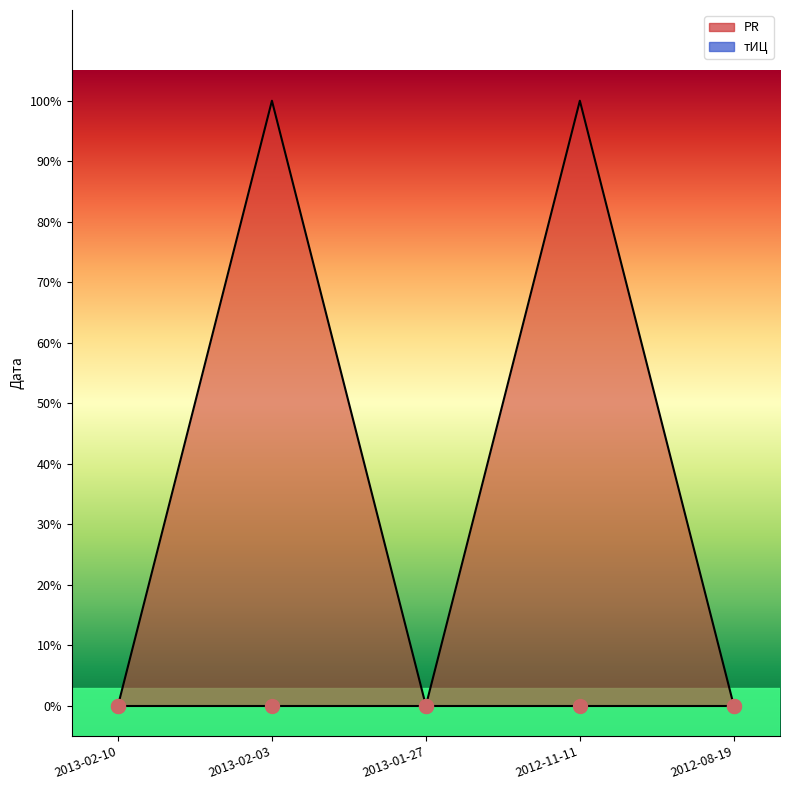

What is the label of the 2nd point from the left?

2013-02-03